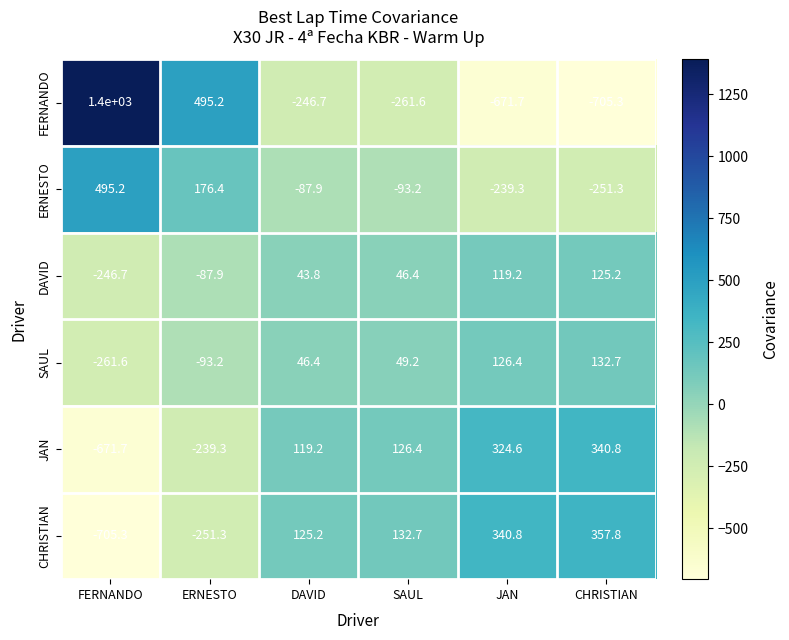

Which series changed the most between ERNESTO and JAN?

FERNANDO